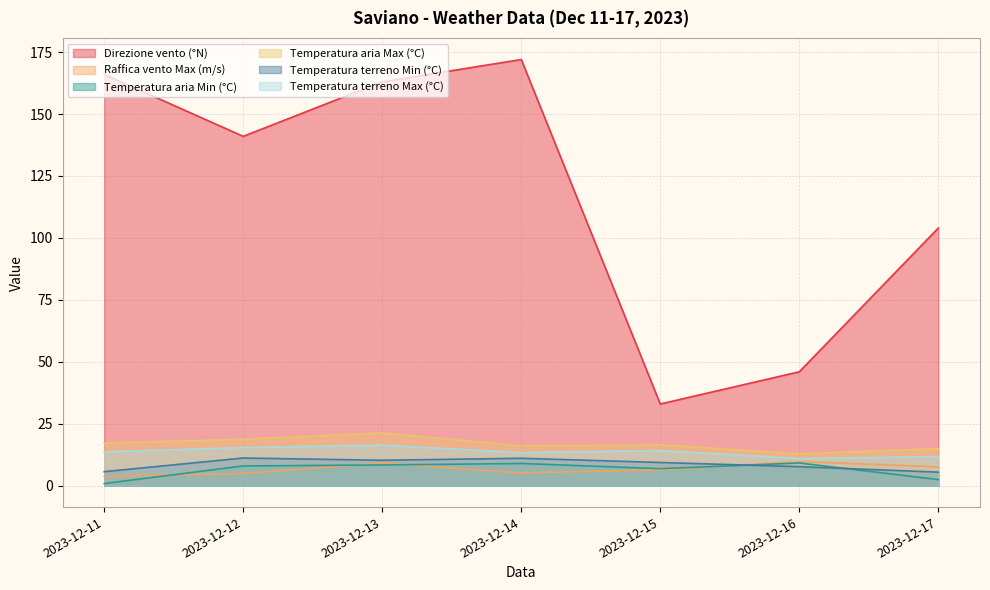

How many data points in Temperatura aria Min (°C) are above 8?

3